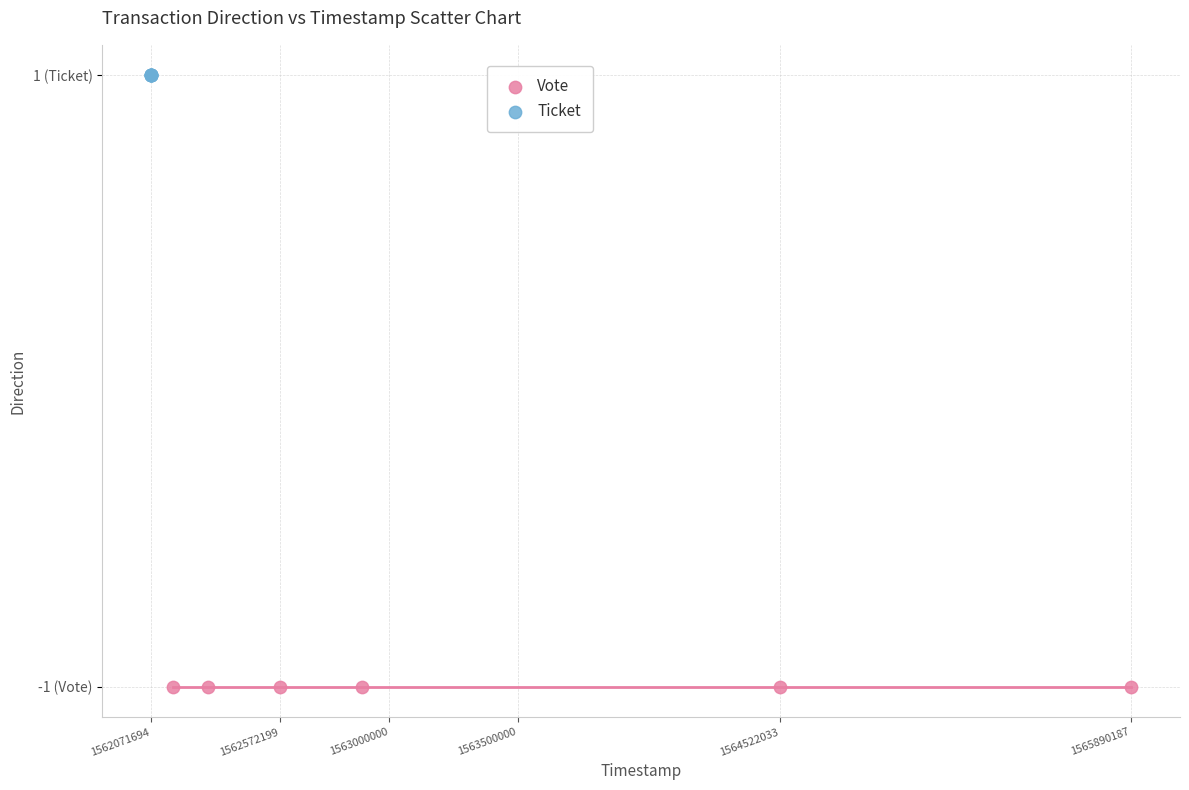

What are all the series names shown in the legend?

Vote, Ticket